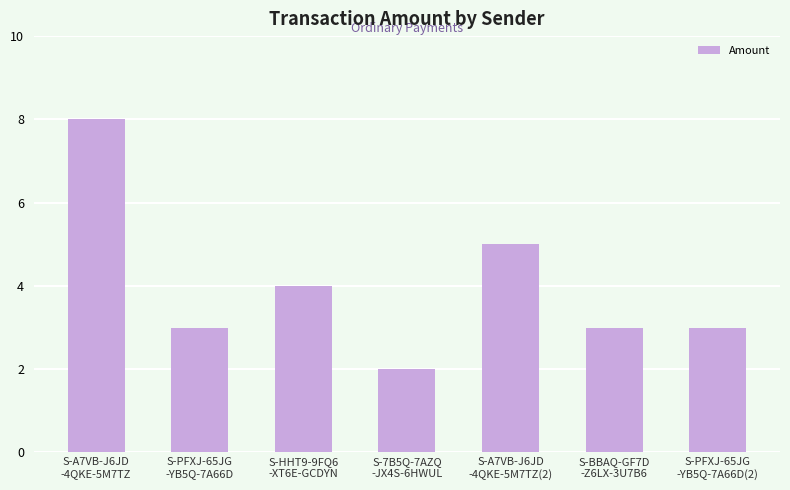

What is the value of the 7th bar from the left?

3